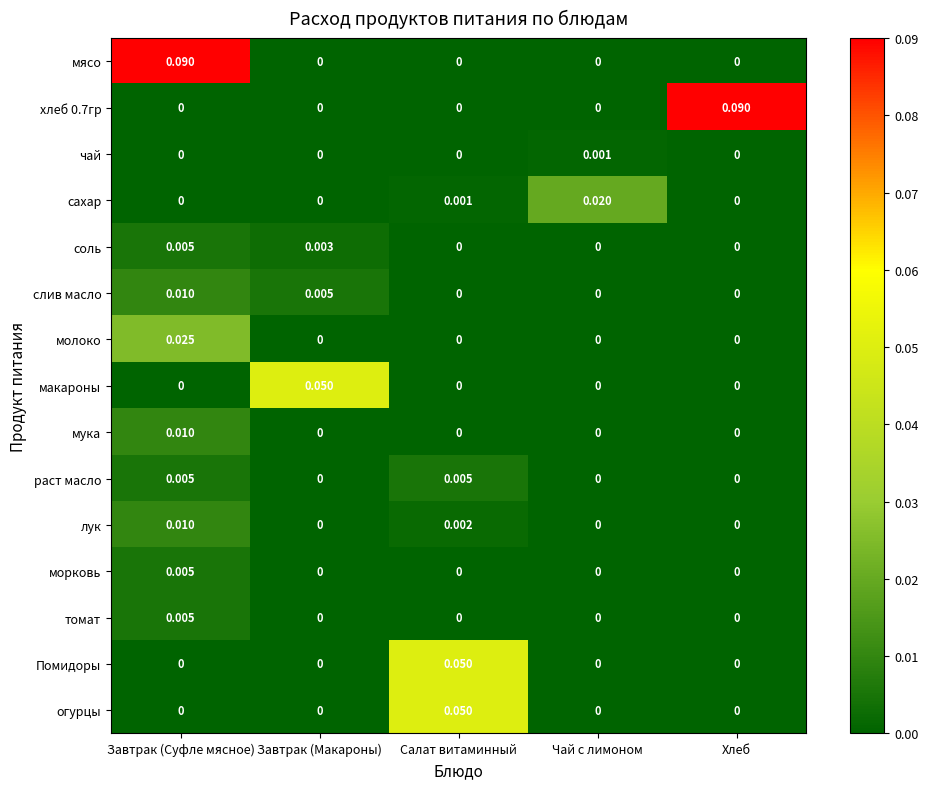

Between Завтрак (Суфле мясное) and Завтрак (Макароны), which series saw the biggest shift?

мясо